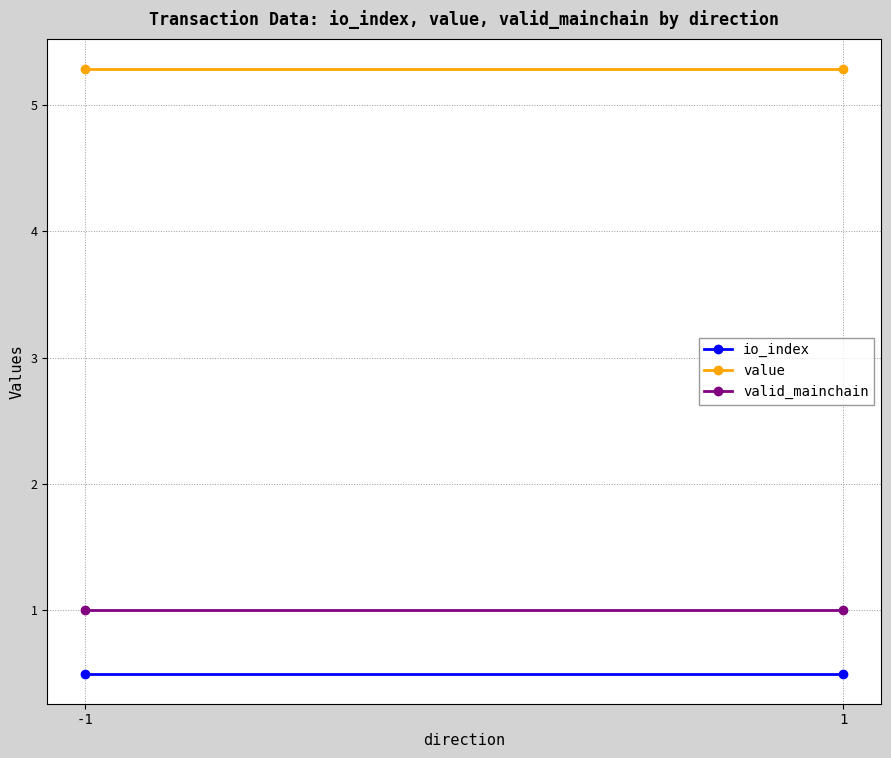

At which category is the sum across all series the highest?

-1